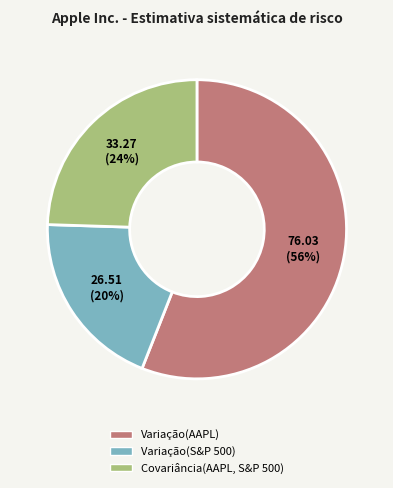

To the nearest percent, what is the average slice percentage?

33%